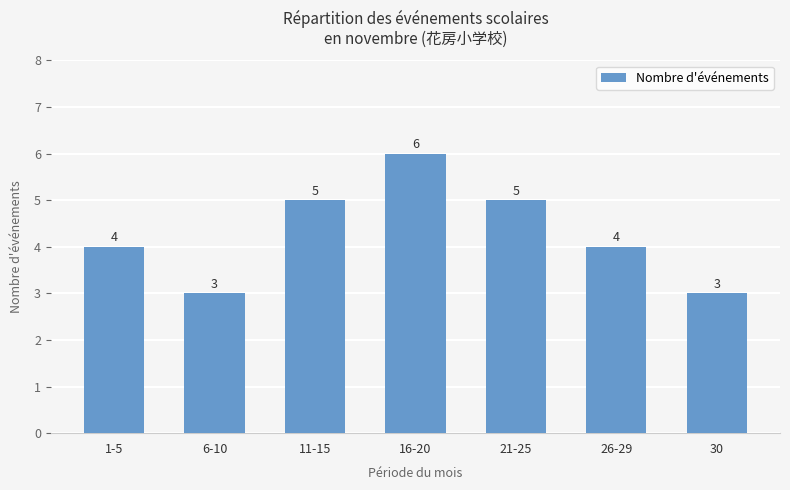

How many values are between 3 and 5?

6